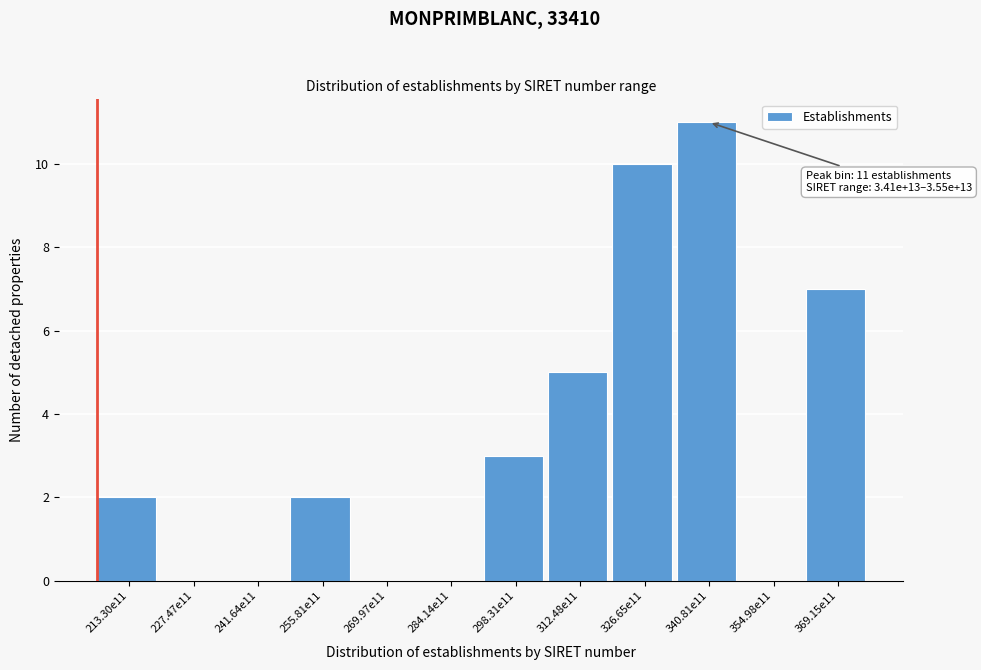

Reading left to right, transcribe all the data shown in this chart.

213.30e11=2	227.47e11=0	241.64e11=0	255.81e11=2	269.97e11=0	284.14e11=0	298.31e11=3	312.48e11=5	326.65e11=10	340.81e11=11	354.98e11=0	369.15e11=7